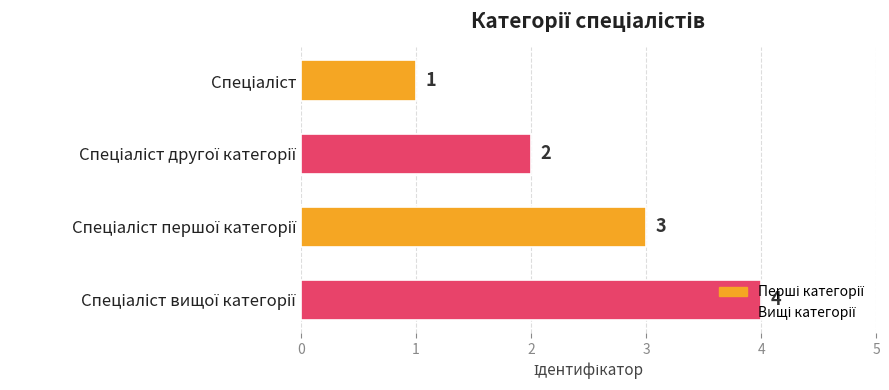

What is the maximum value shown in the chart?

4